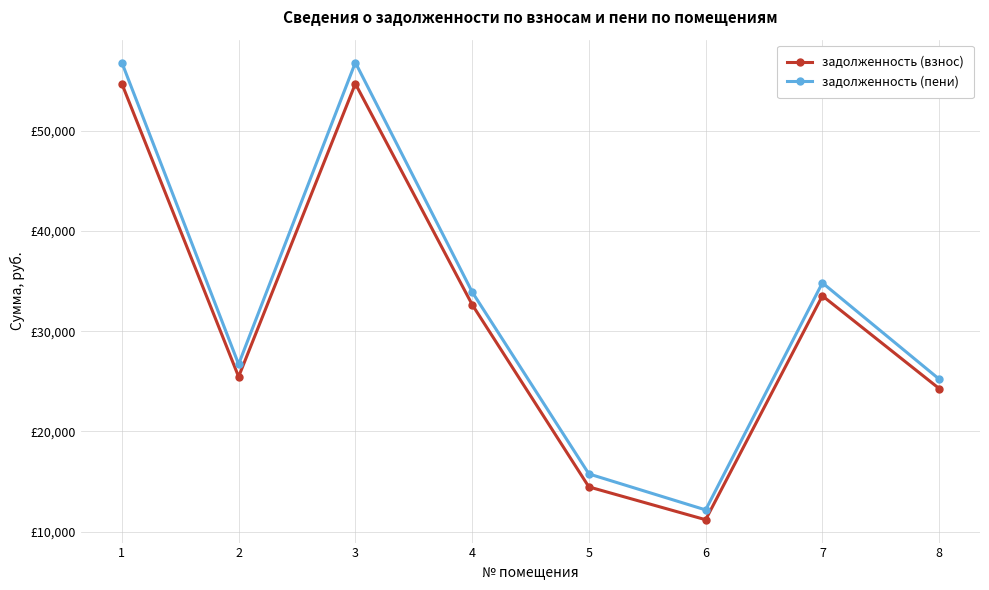

At which label does задолженность (взнос) reach its peak?

1